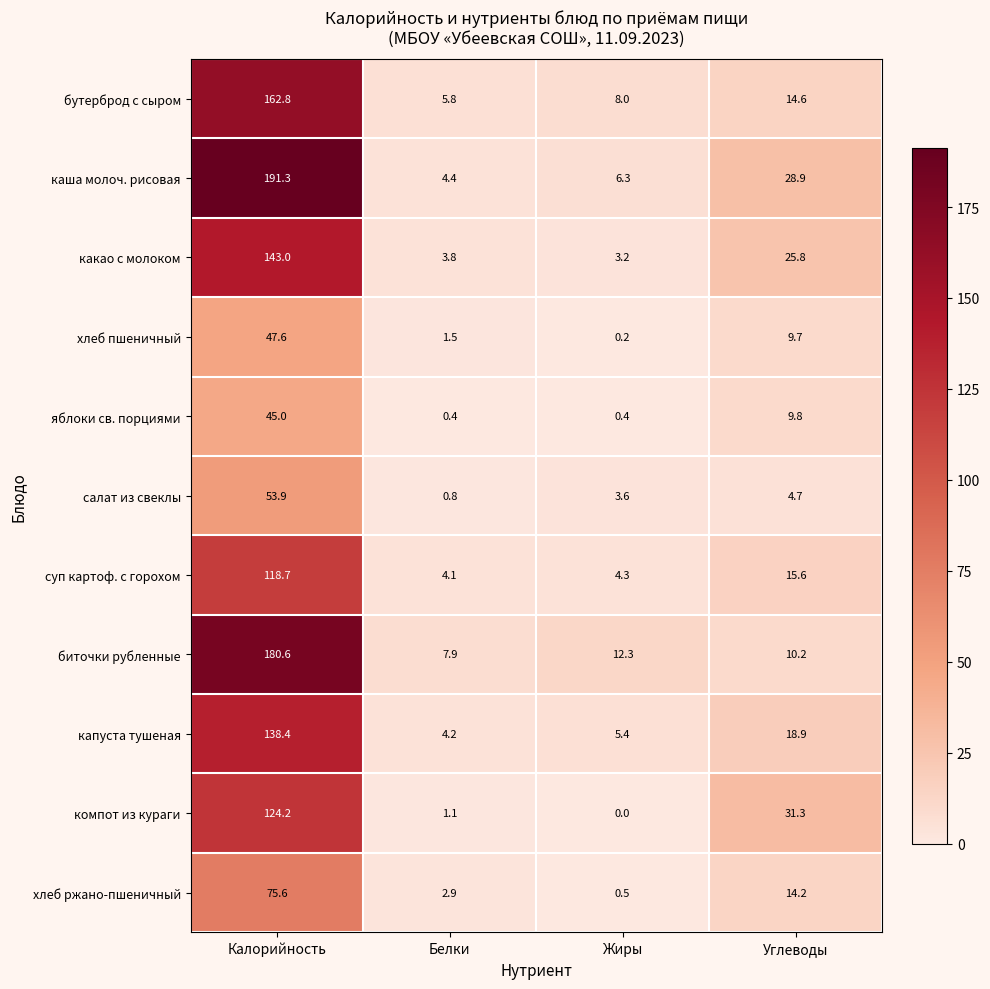

True or false: хлеб пшеничный has a value of 2.0 at Белки.

False